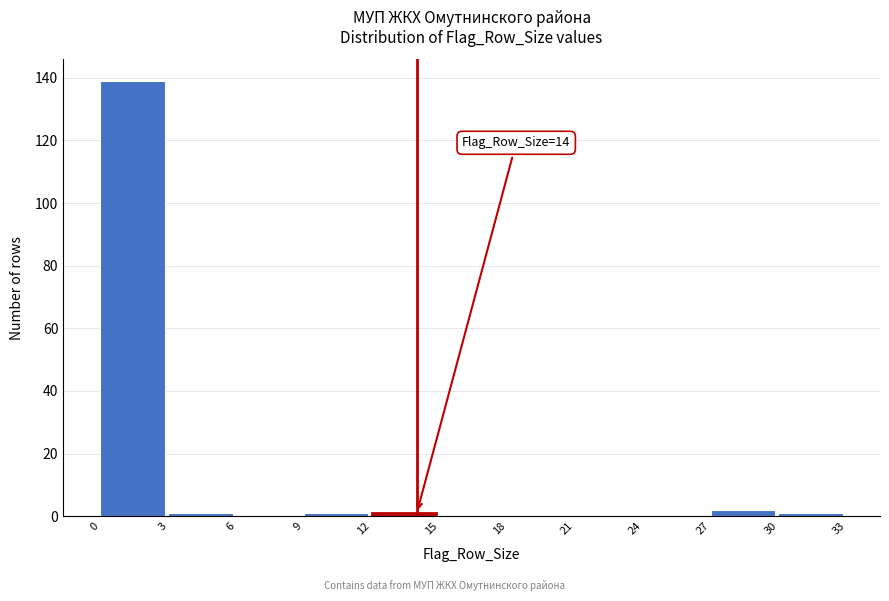

Over which range of the x-axis is the bar tallest?

0 to 3